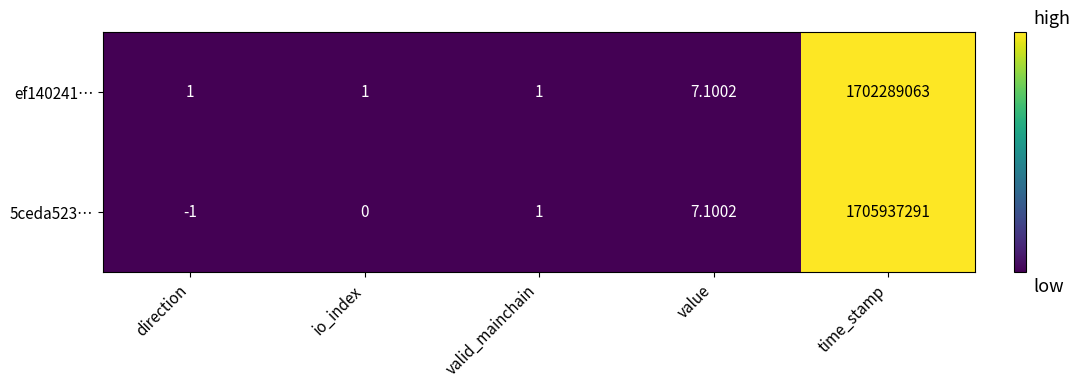

Between io_index and valid_mainchain, which series saw the biggest shift?

5ceda523…